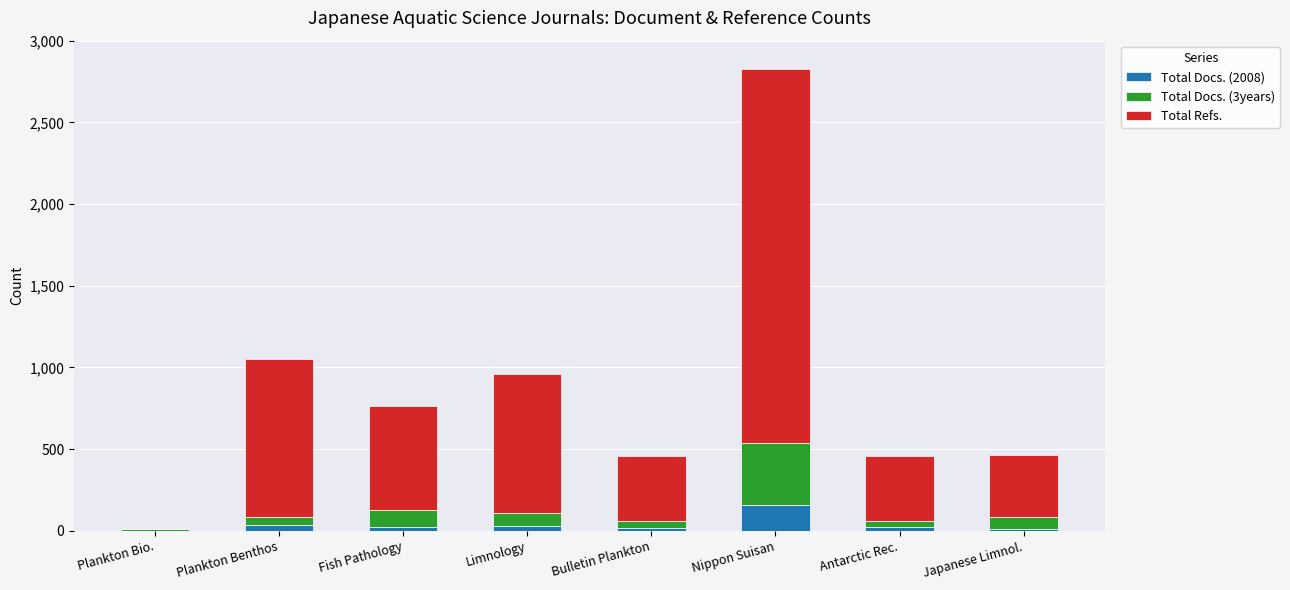

The value of Total Docs. (2008) at Limnology is 28. True or false?

True